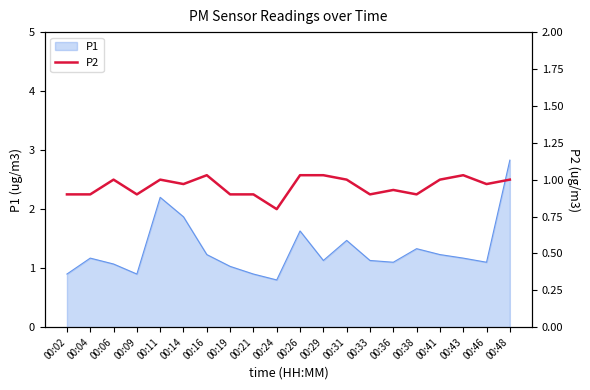

What is the highest value of the P1 series?

2.8